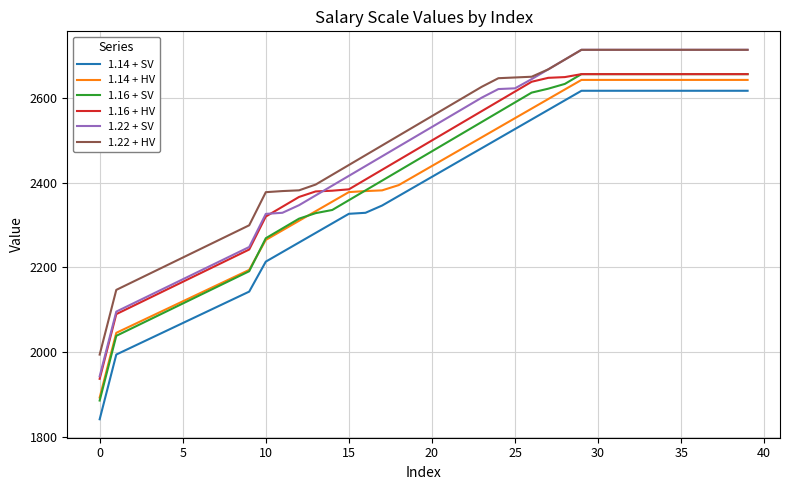

What is the difference between the second highest and minimum values in the 1.14 + SV series?

774.5